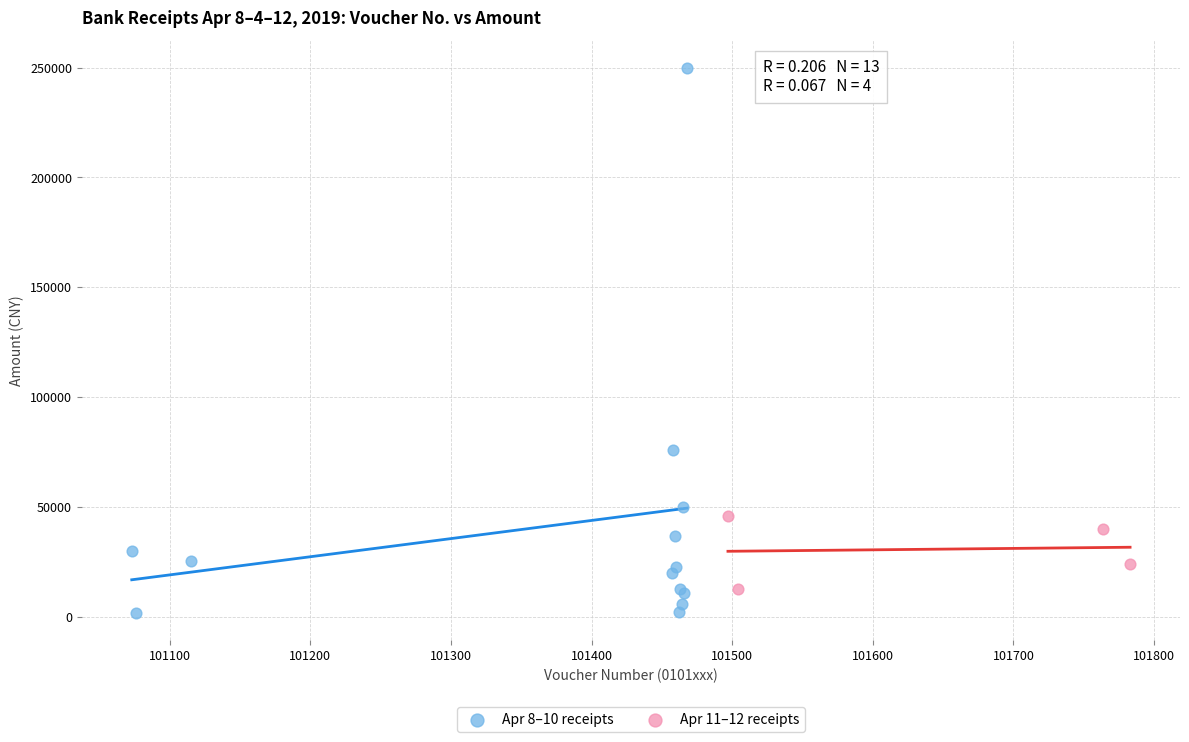

Which series has the largest Y range (max minus min)?

Apr 8–10 receipts